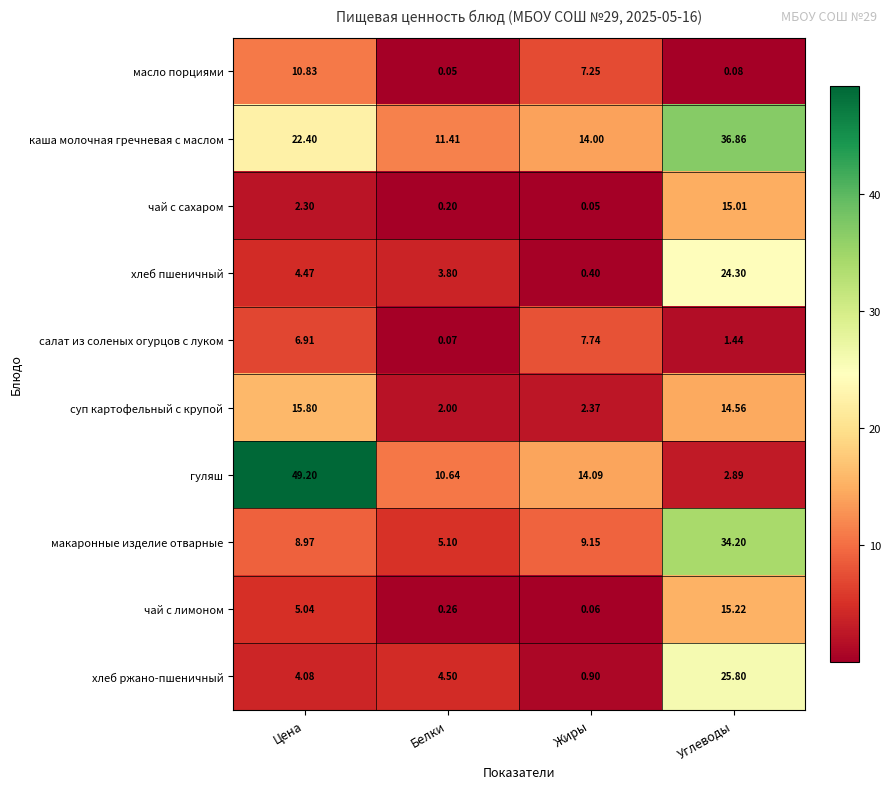

Which label corresponds to the largest value in the chart?

Цена